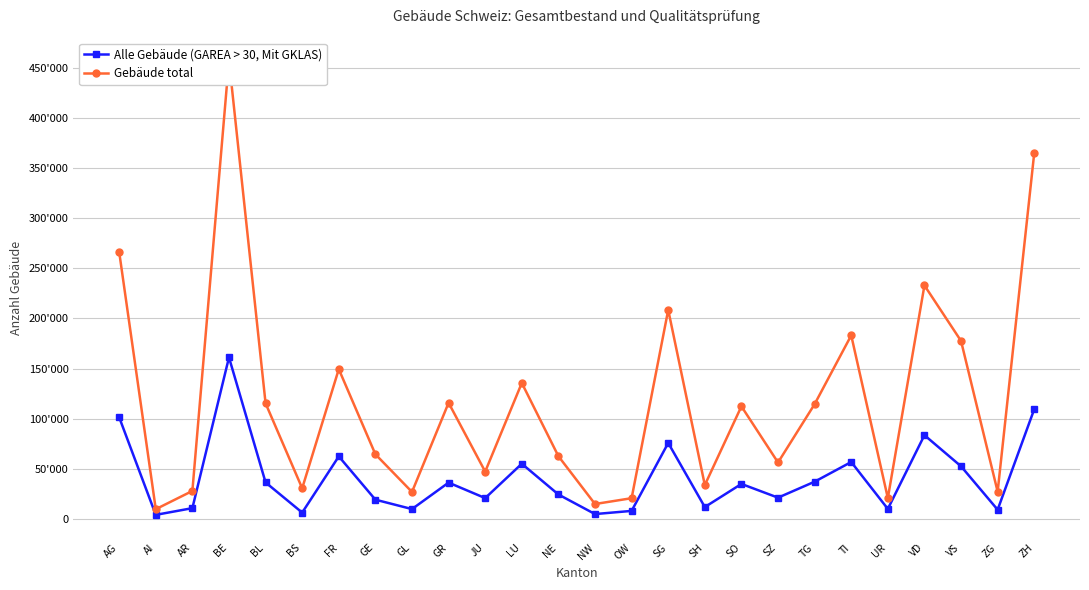

Between TG and LU, which is larger?

LU